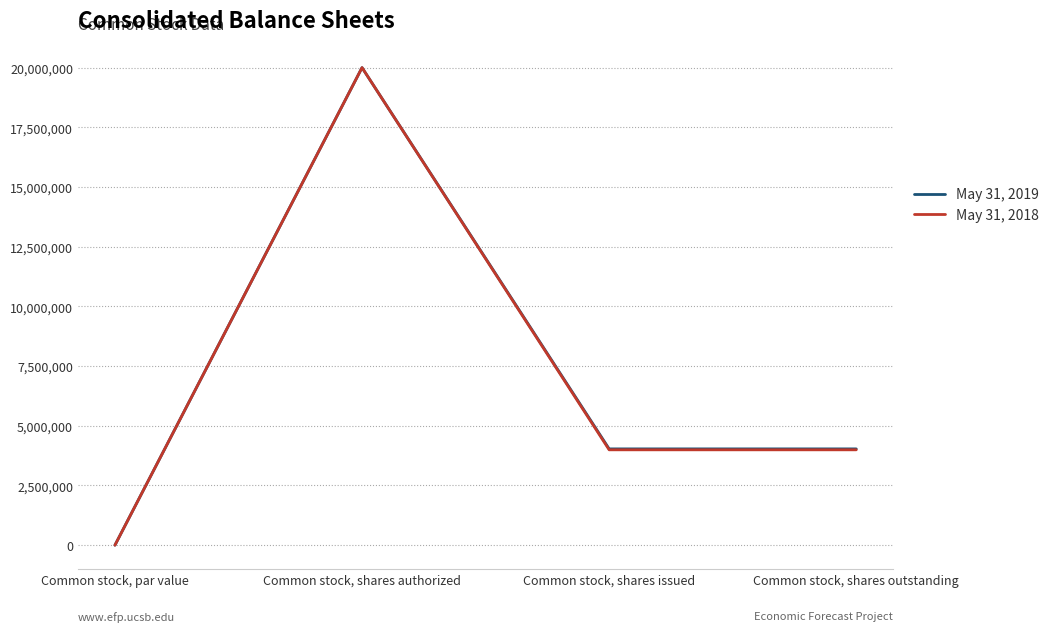

Reading right to left, what are all the values shown in this chart?

May 31, 2019: Common stock, shares outstanding=4032878	Common stock, shares issued=4032878	Common stock, shares authorized=20000000	Common stock, par value=0
May 31, 2018: Common stock, shares outstanding=3994545	Common stock, shares issued=3994545	Common stock, shares authorized=20000000	Common stock, par value=0